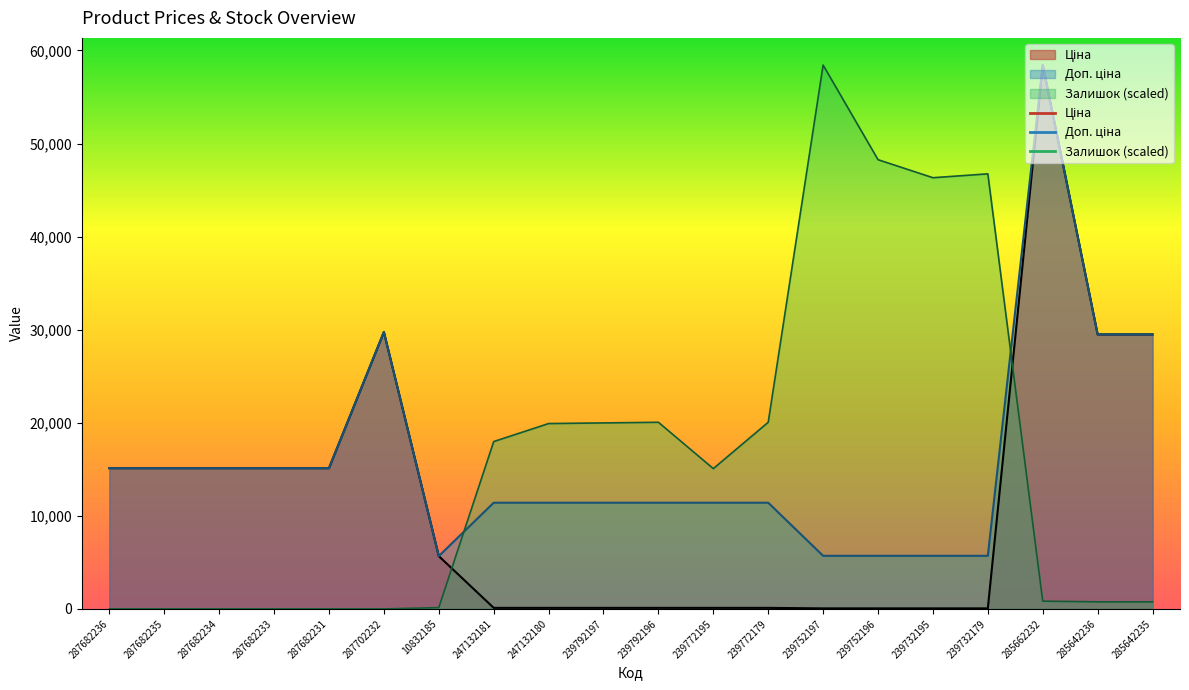

Where is the first local minimum for Залишок?

239772195